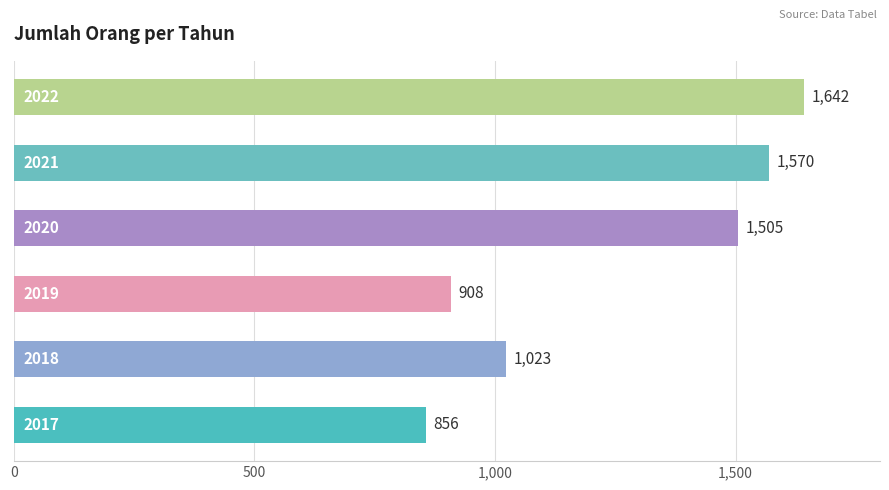

What is the sum of all values?

7504